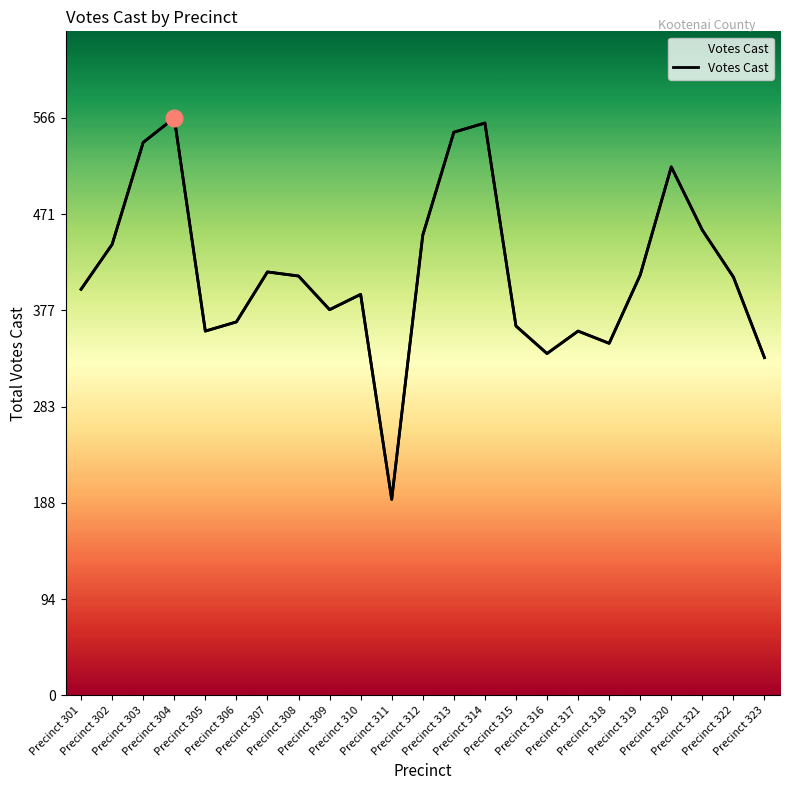

Where is the data nearest to the value 379?

Precinct 309